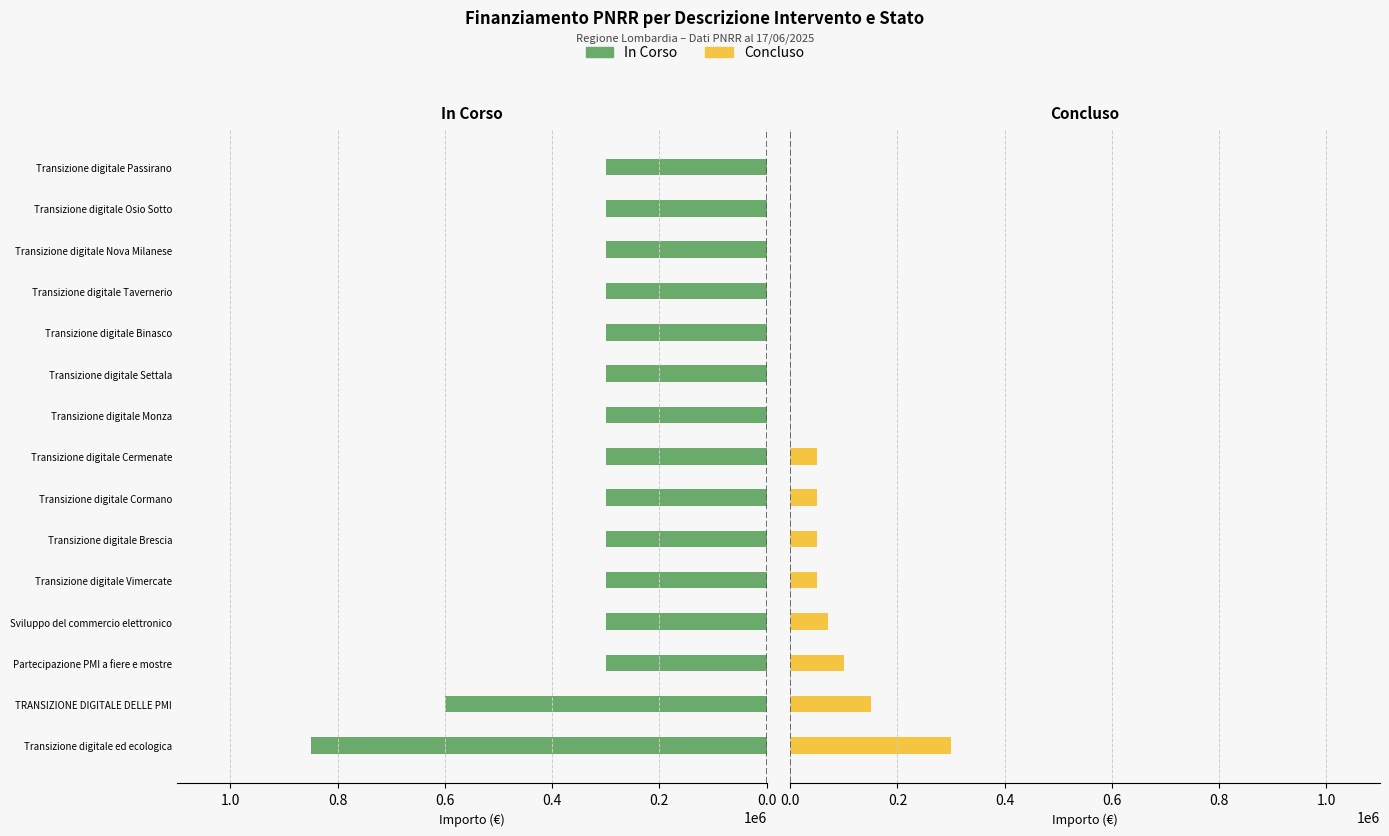

What is the average value of the In Corso series?

356667